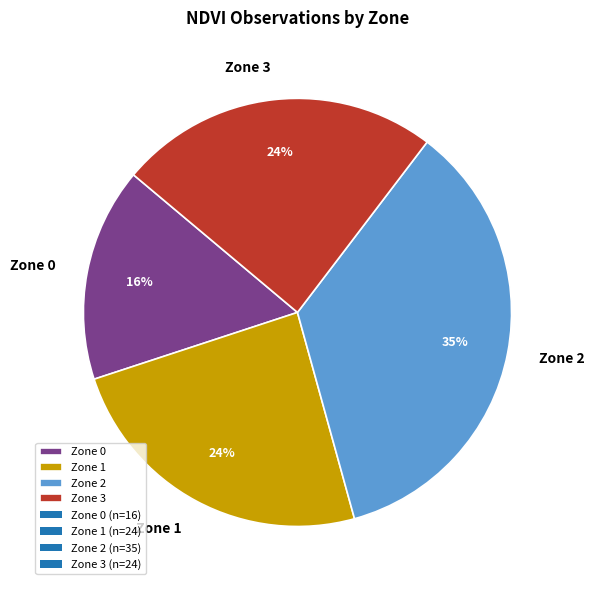

What is the largest slice in the pie chart?

Zone 2